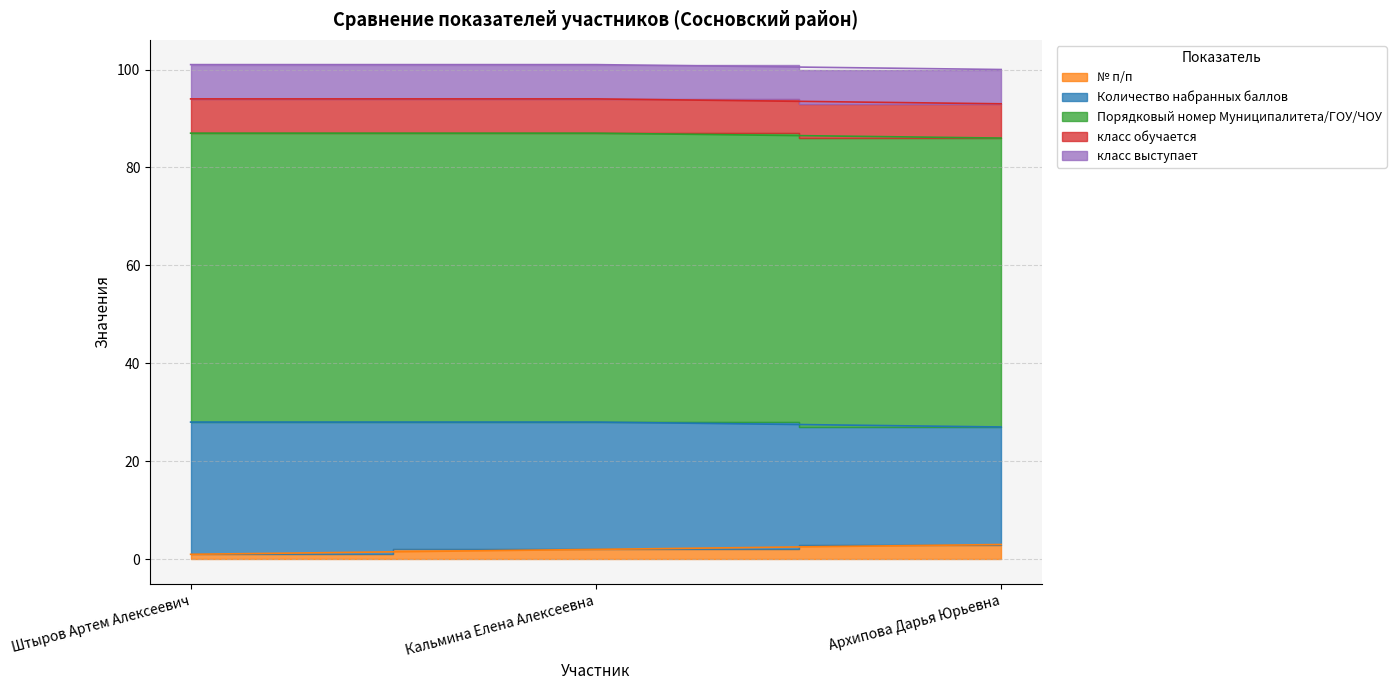

What is the maximum value for Количество набранных баллов?

27